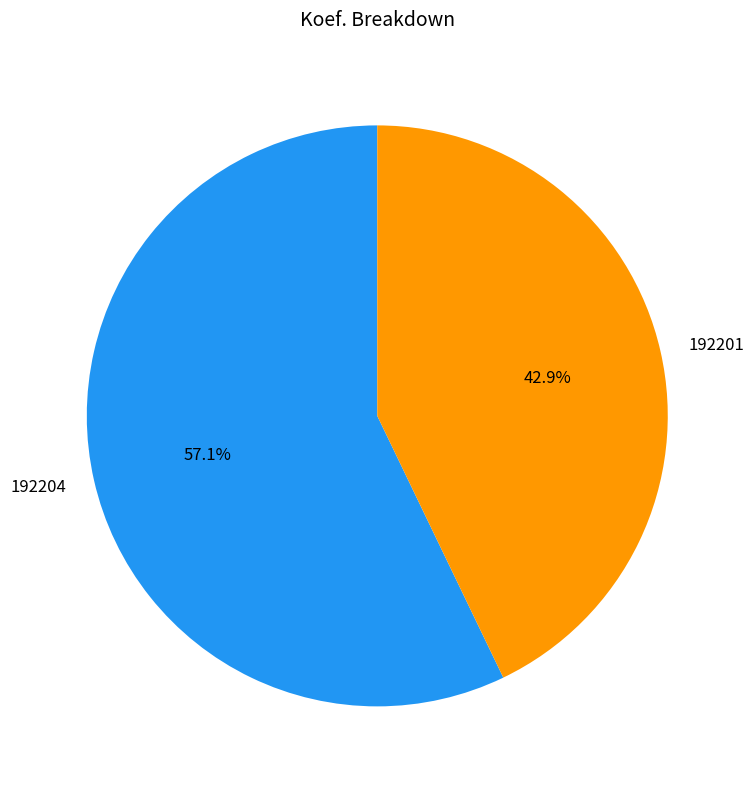

Rank the categories by value from lowest to highest.

192201, 192204